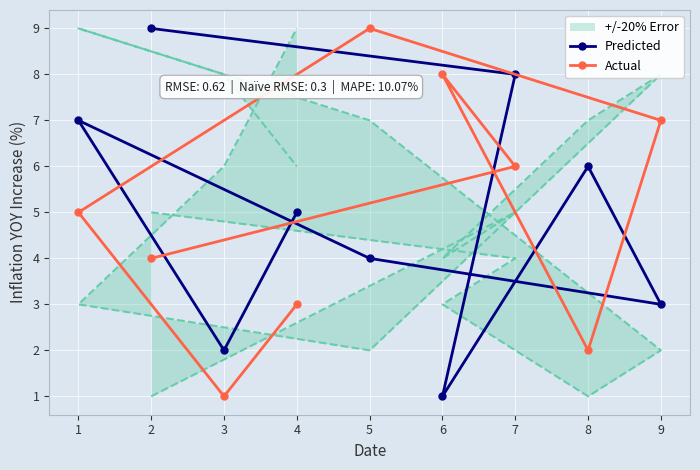

Read the Predicted value at 5.

4